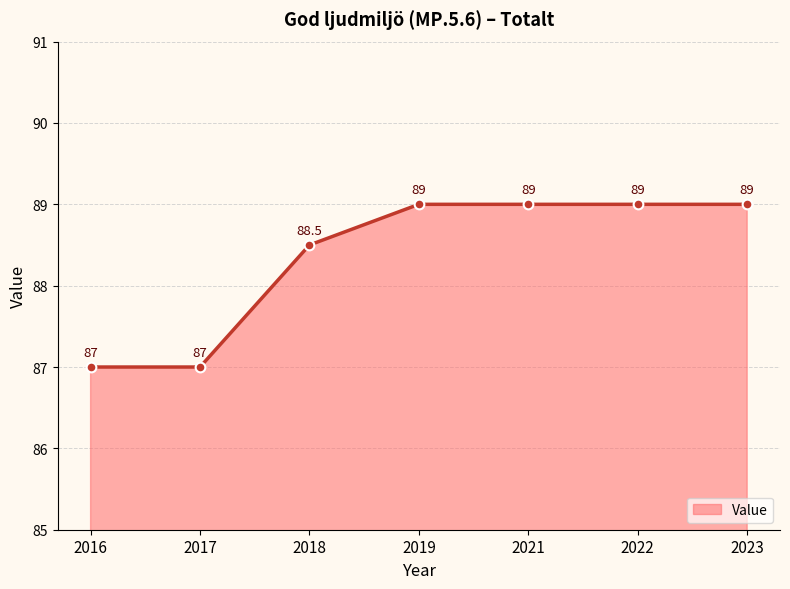

How many values are below 89?

3